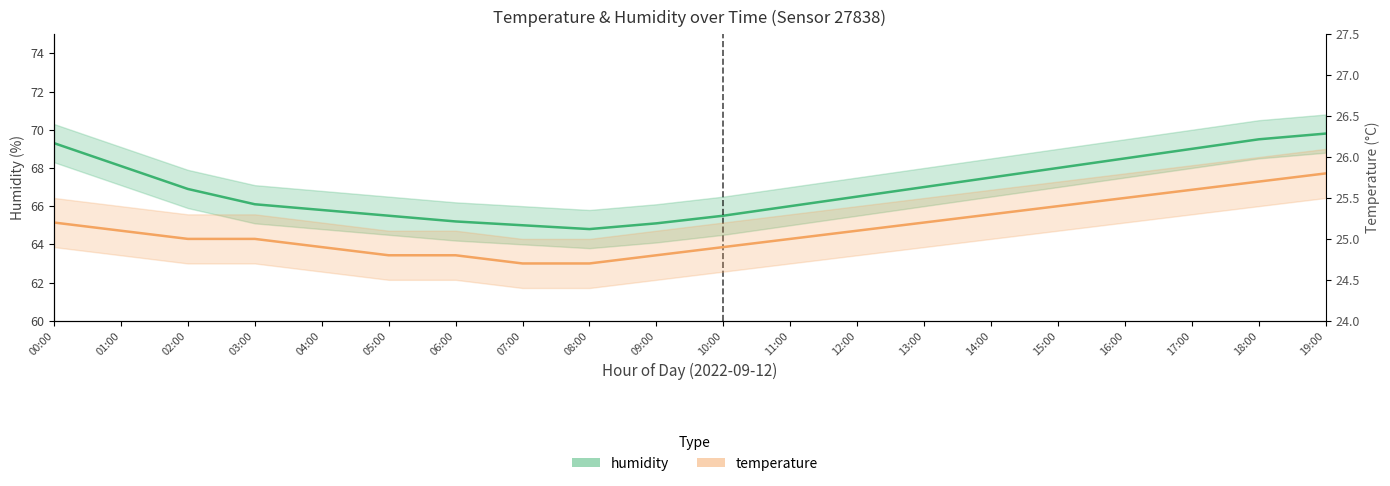

List the series in order of their overall mean, lowest first.

temperature, humidity